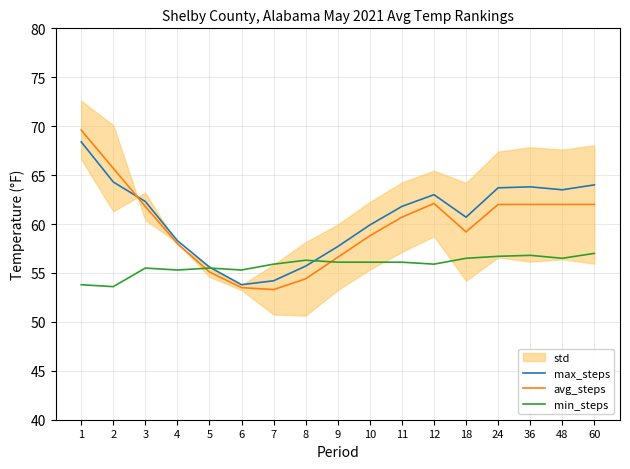

True or false: min_steps has a value of 56.8 at 36.

True